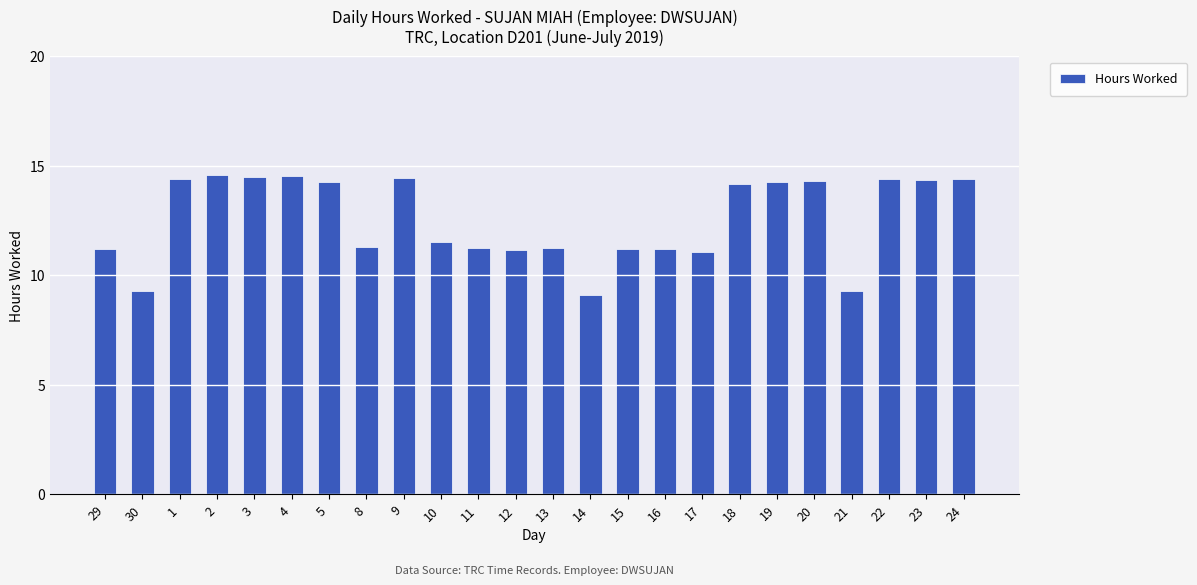

How many bars are there in total?

24